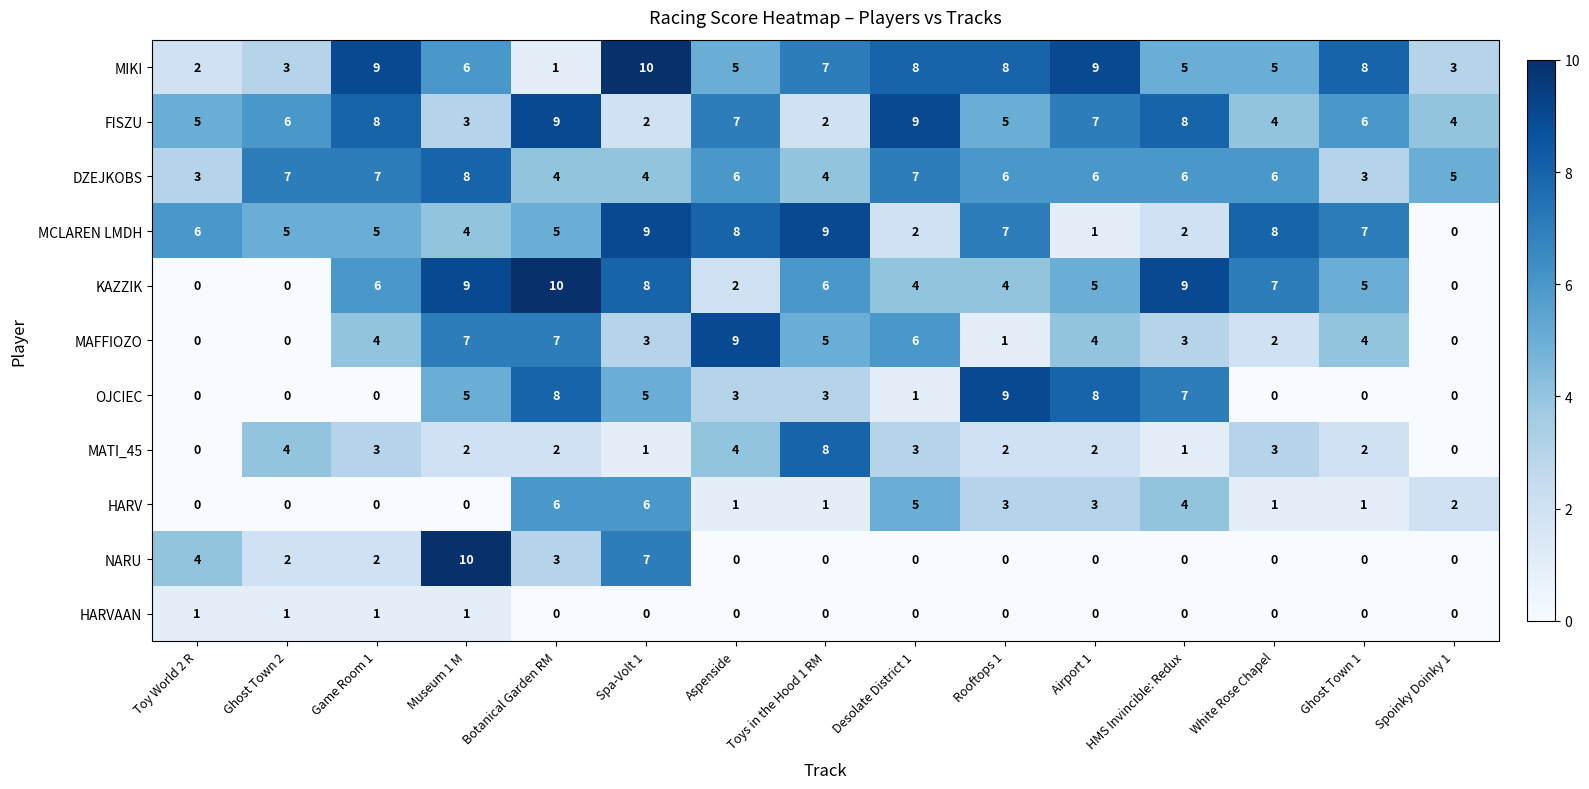

True or false: OJCIEC has a value of -4 at Toy World 2 R.

False